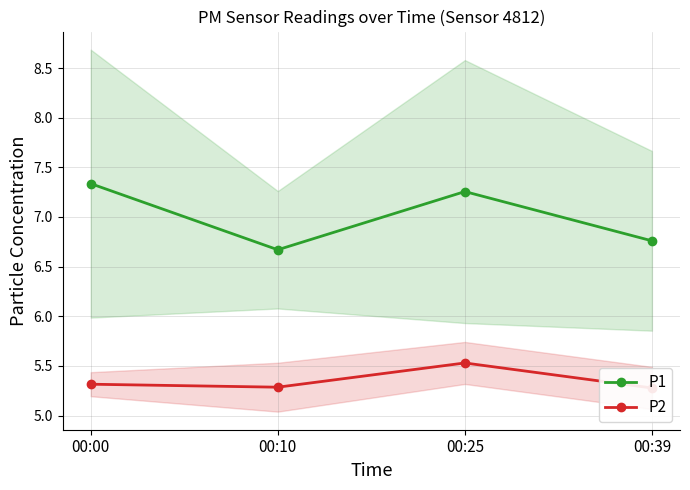

Is it true that P1 equals 2.2 at 00:39?

False